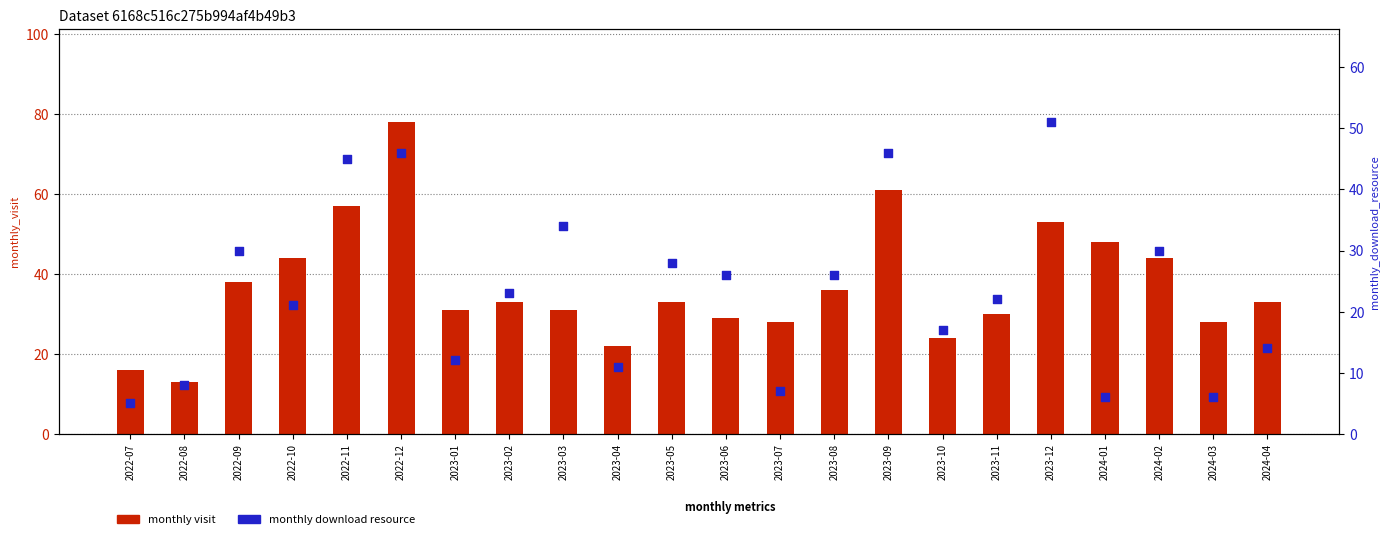

Which series reaches the minimum Y coordinate?

monthly download resource